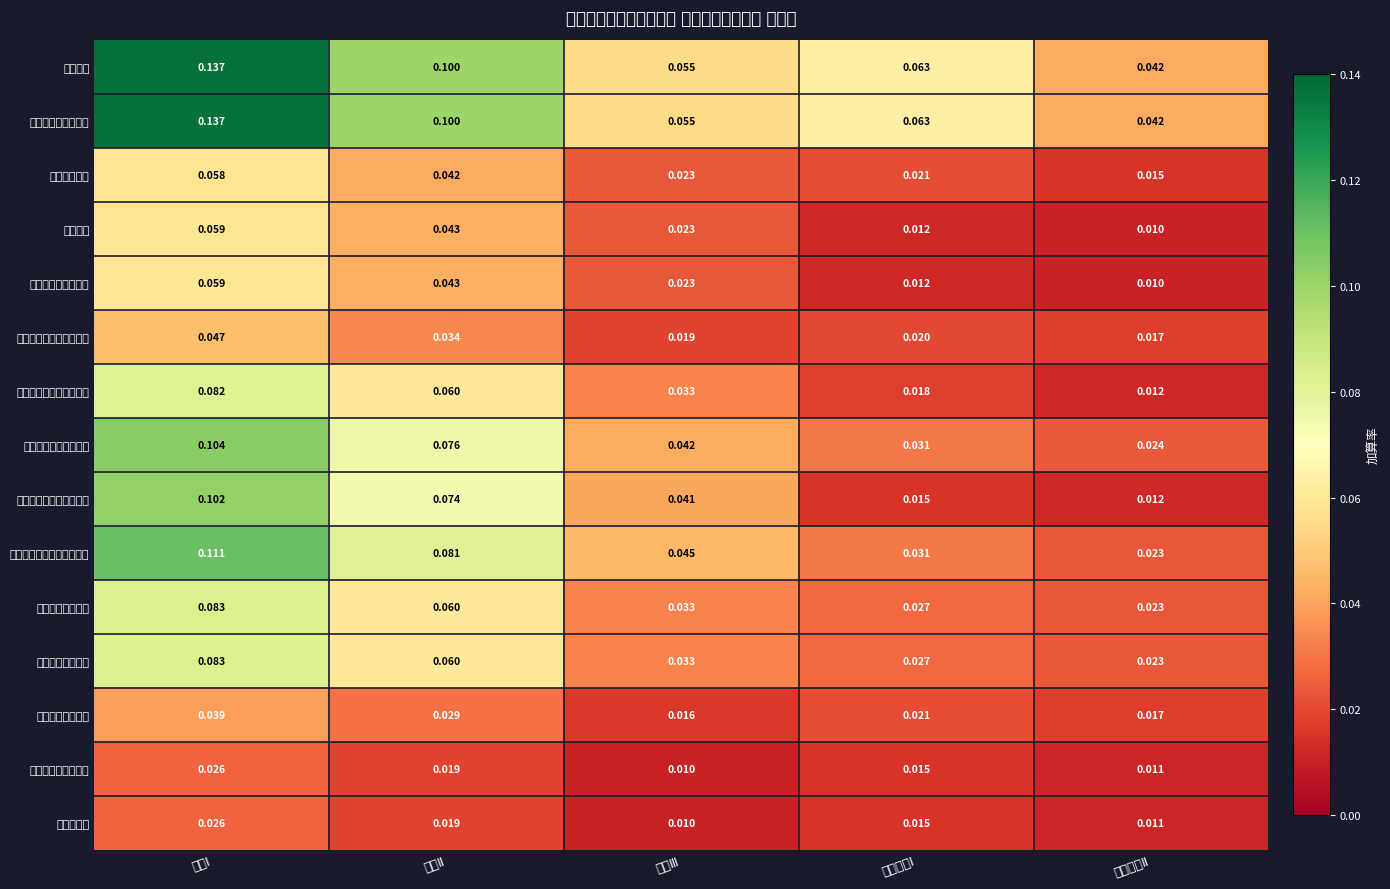

Is the value of 認知症対応型共同生活介護 at 加算Ⅲ greater than the value of 短期入所生活介護 at 特定加算Ⅰ?

Yes